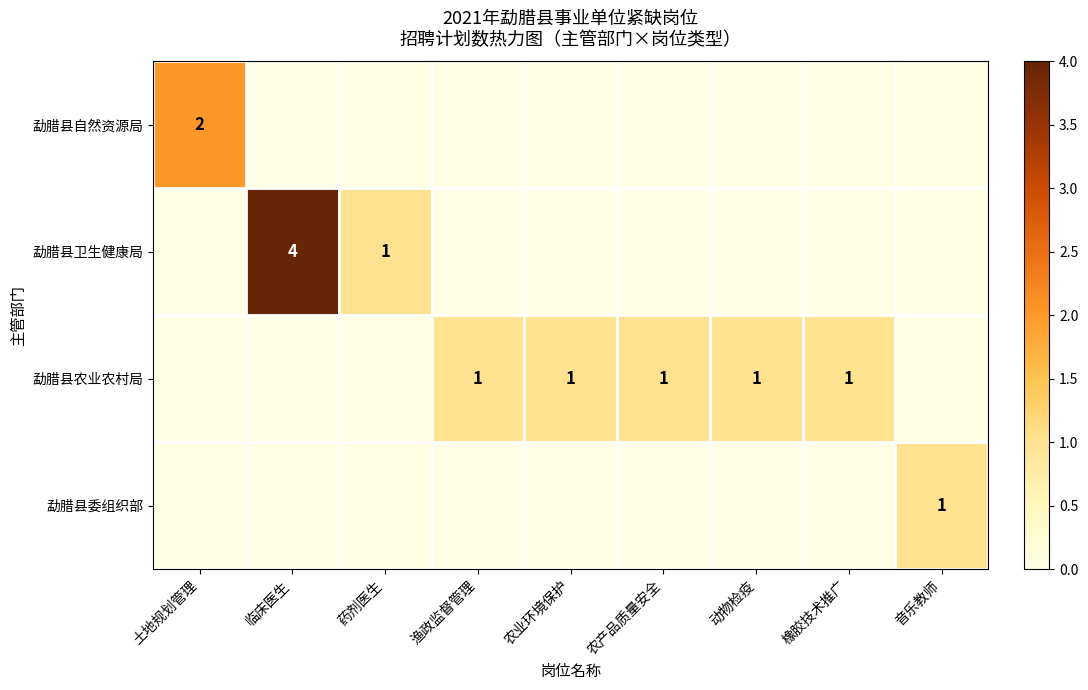

The 勐腊县农业农村局 series shows 1 at 农产品质量安全. True or false?

True